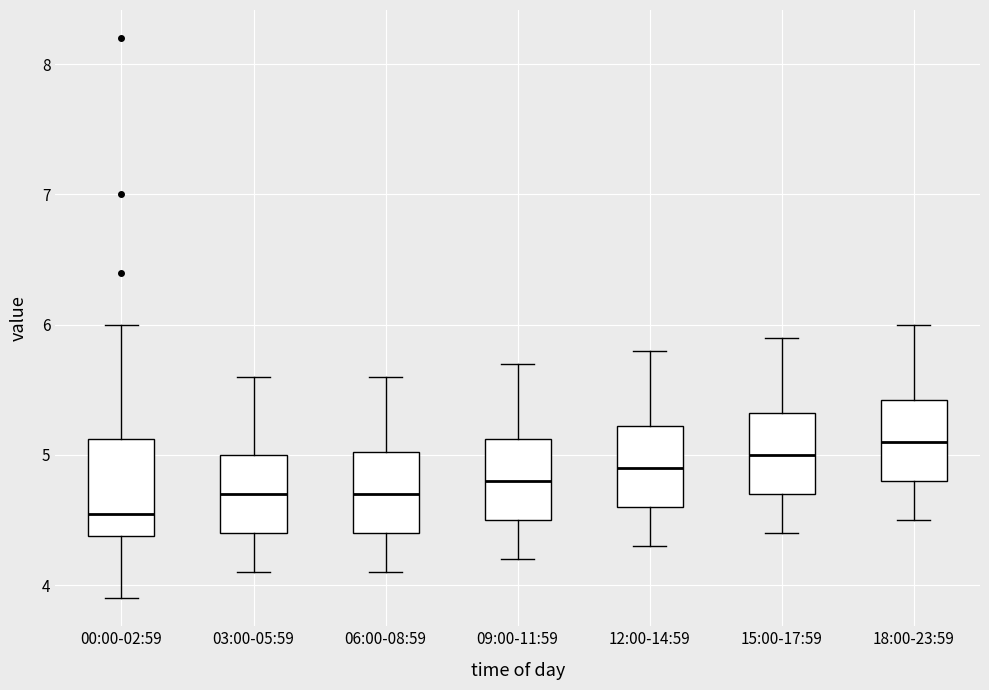

Where is the lower edge of the box for 00:00-02:59 on the y-axis? The values are not printed on the chart, so give them approximately, as read against the axis.

4.4